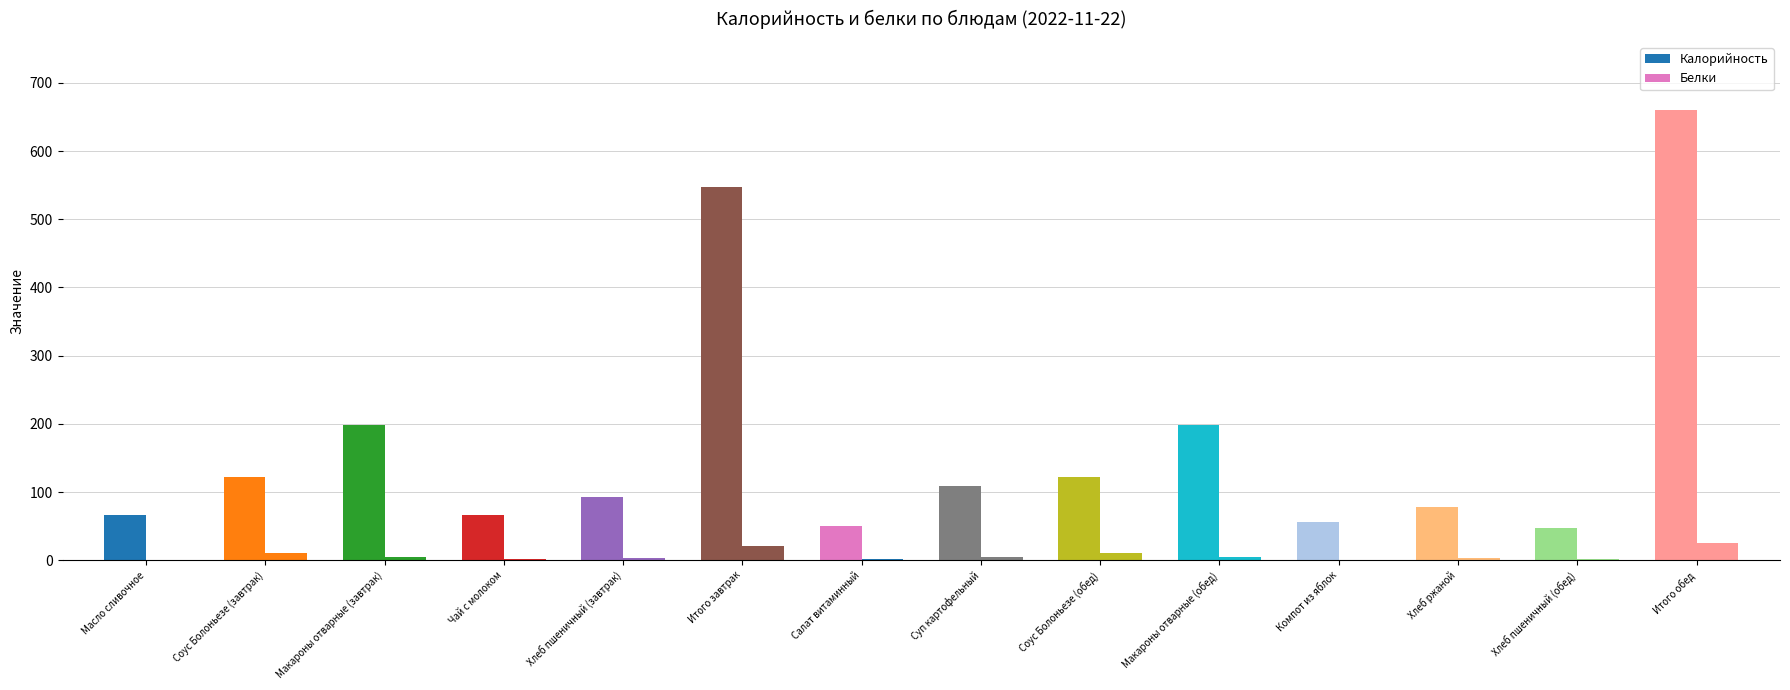

What is the average value of the Белки series?

6.6